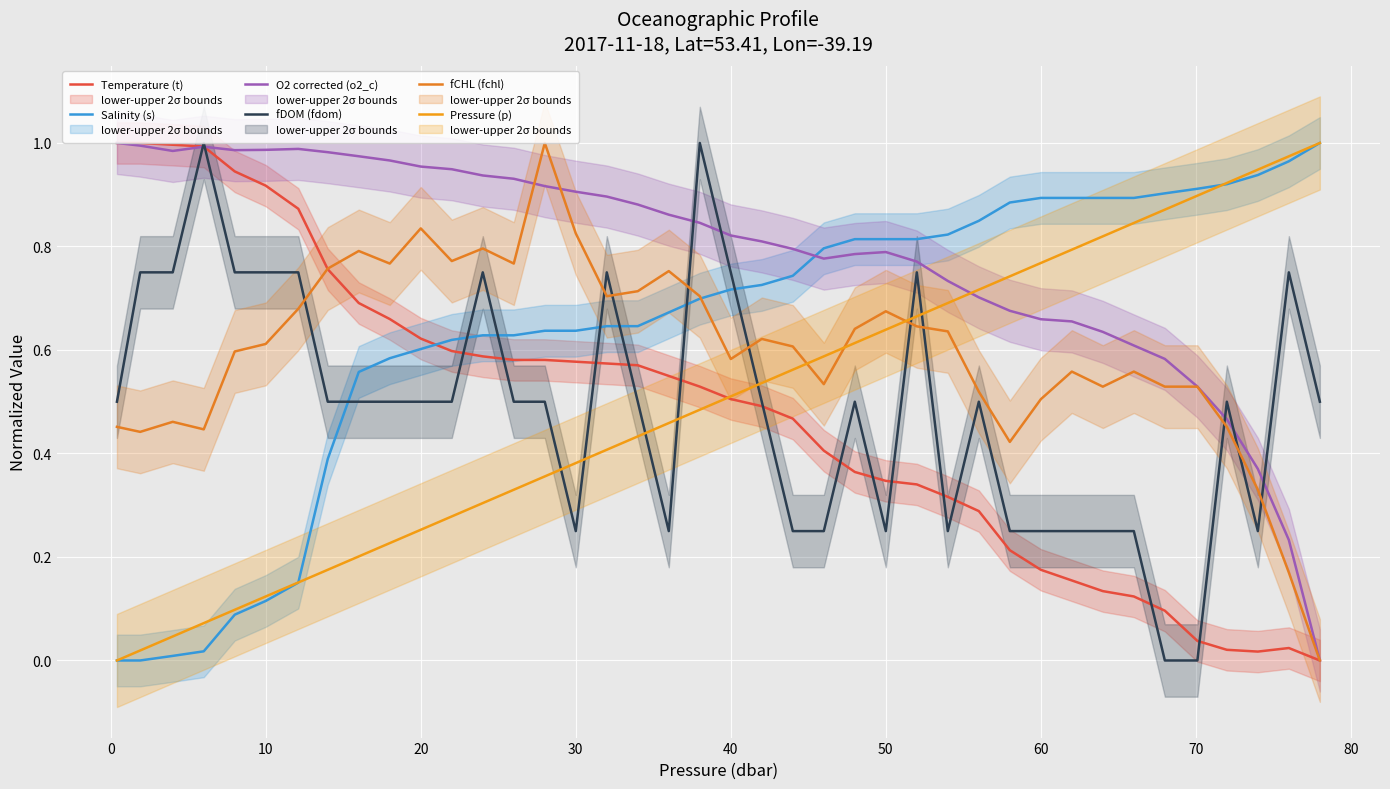

How many interior local valleys does the fDOM (fdom) series have?

5